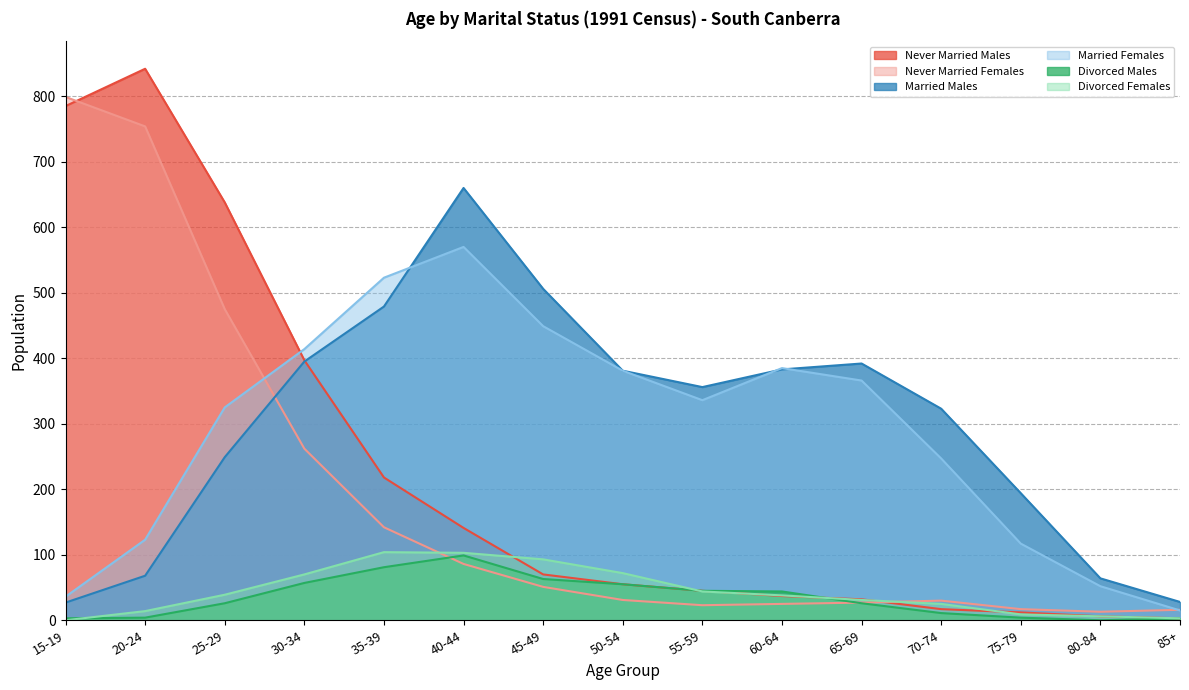

At which label does Married Females reach its minimum?

85+